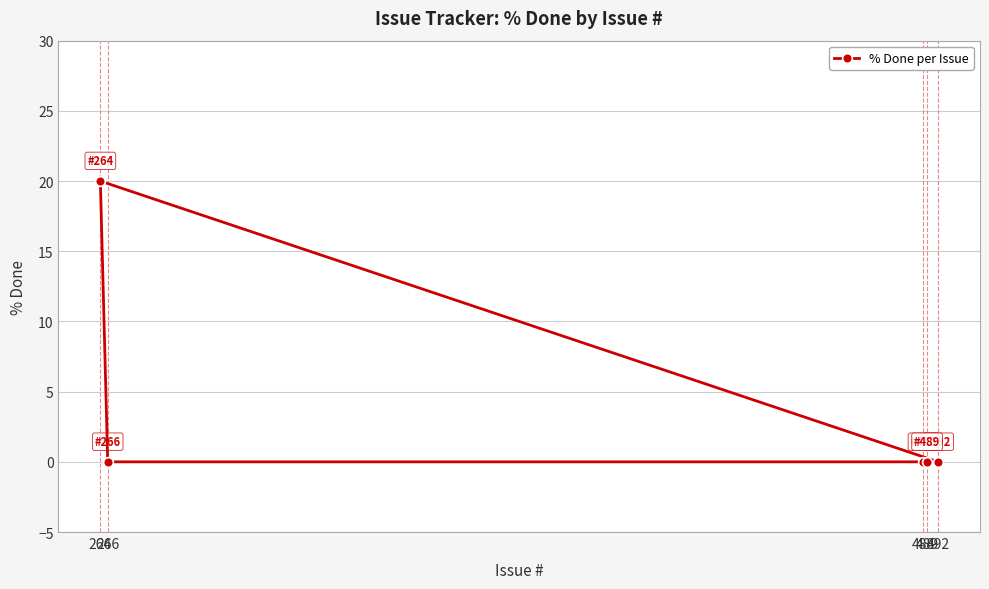

Which category has the highest value across all series?

264